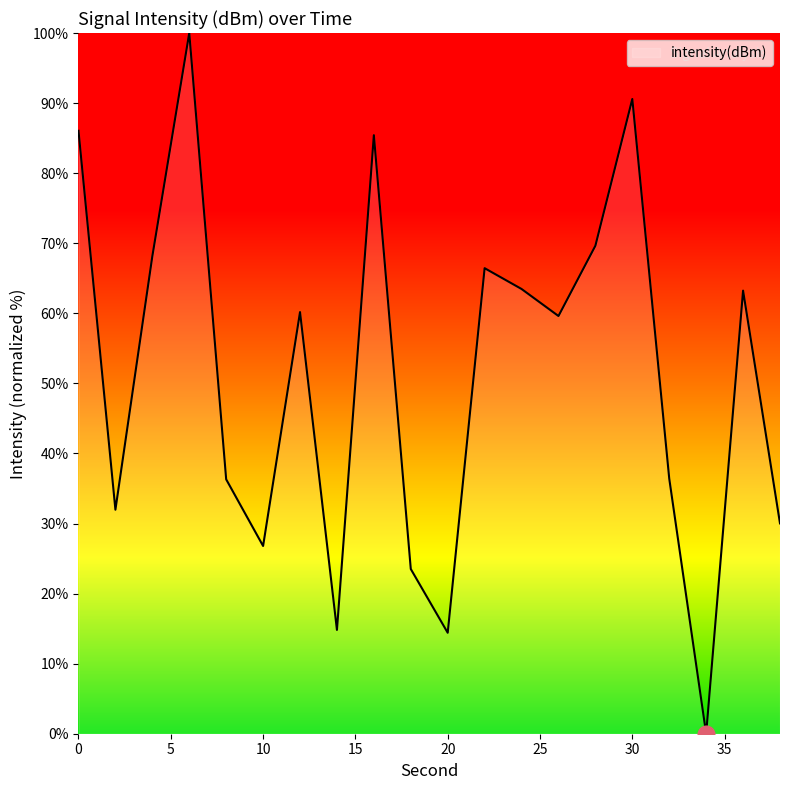

What is the maximum value shown in the chart?

100.0